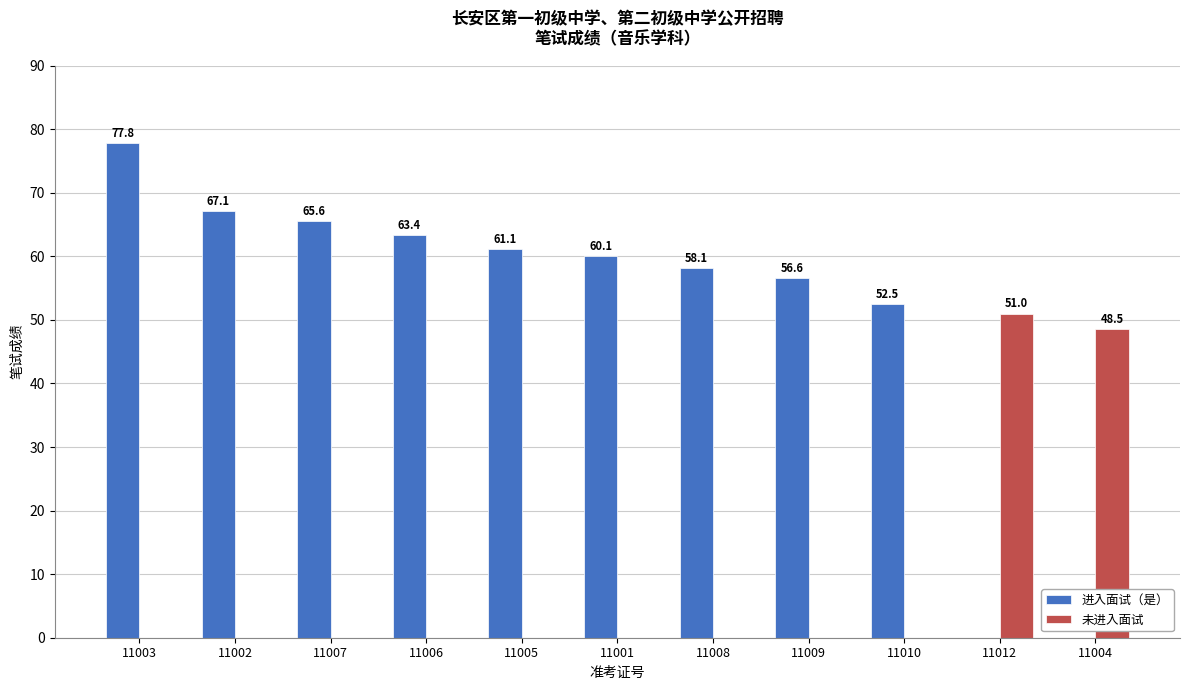

The 进入面试（是） series shows 63.4 at 11006. True or false?

True